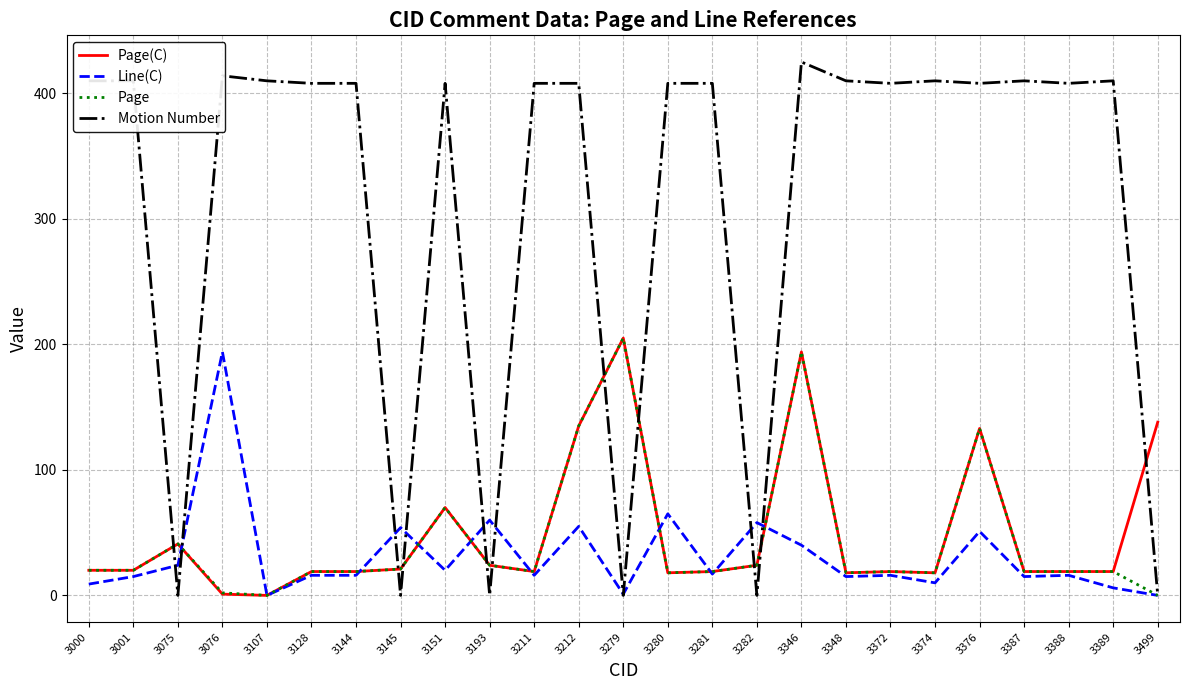

The Page(C) series shows 19 at 3211. True or false?

True